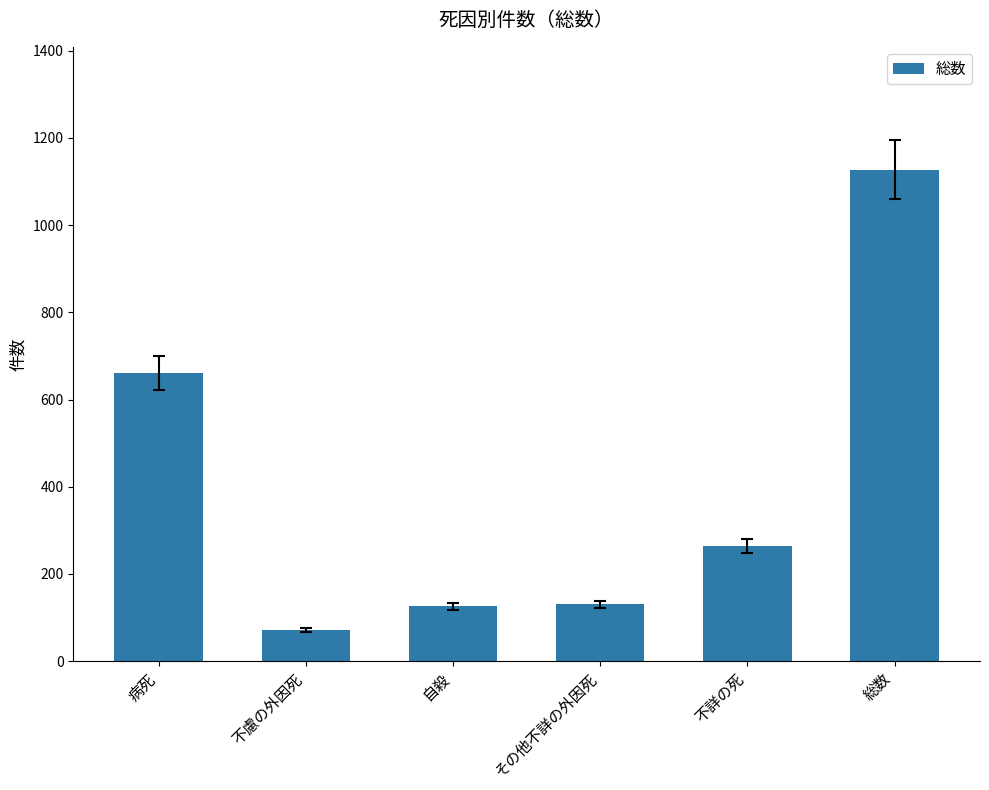

Which label corresponds to the smallest value in the chart?

不慮の外因死